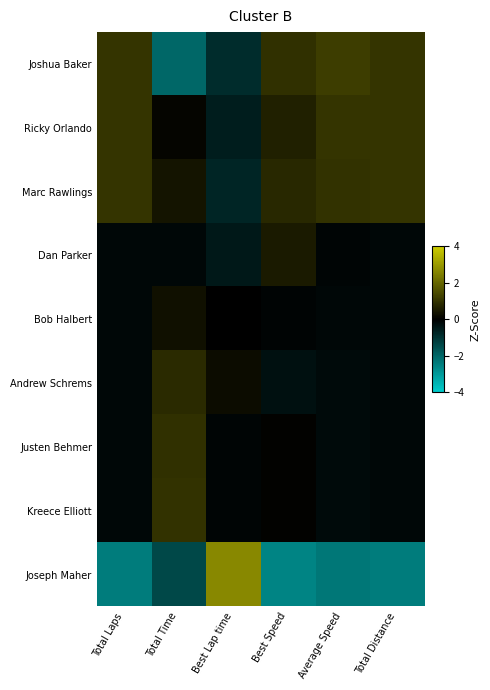

Rank the series at Total Time from highest to lowest value.

Kreece Elliott, Justen Behmer, Andrew Schrems, Marc Rawlings, Bob Halbert, Ricky Orlando, Dan Parker, Joseph Maher, Joshua Baker